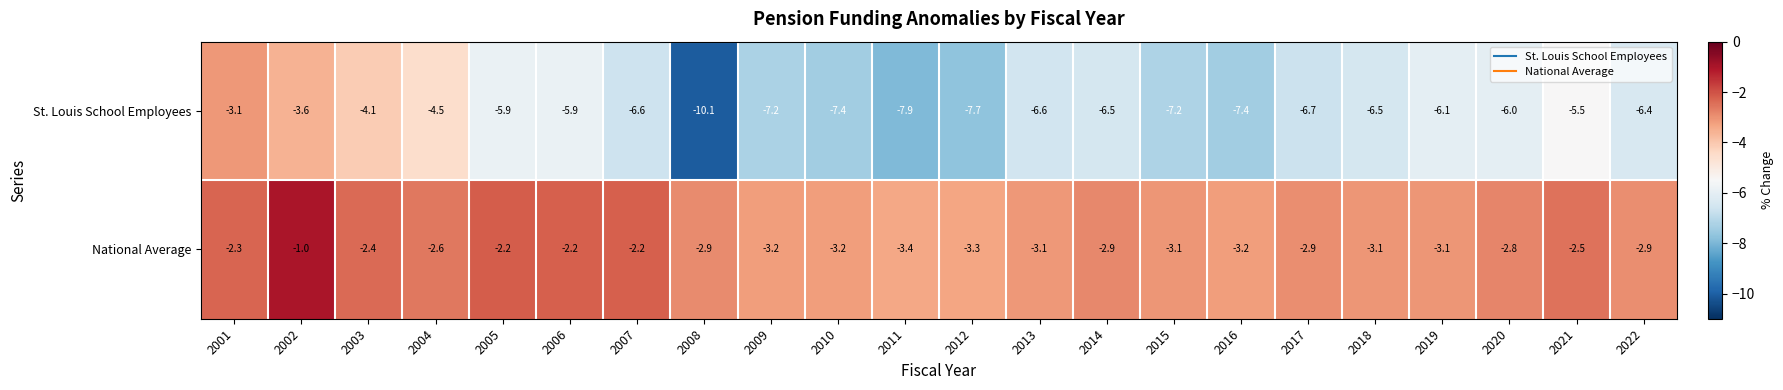

The value of St. Louis School Employees at 2004 is -1.7. True or false?

False